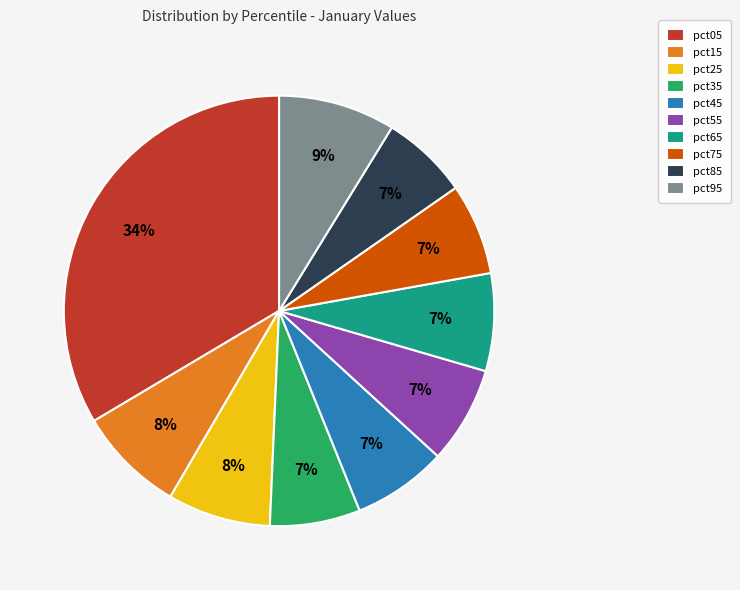

Which slice is the largest?

pct05